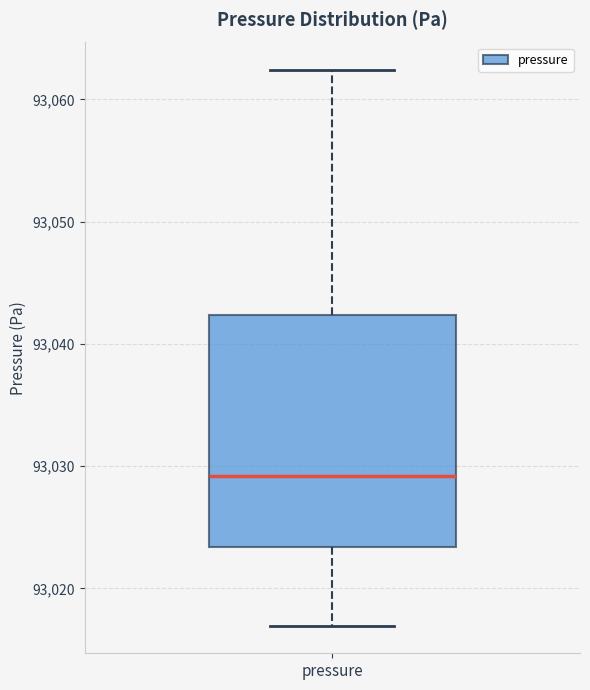

Transcribe this box plot: give where the median line is, the range the box spans, and where the two whiskers end, as read against the y-axis. The values are not printed on the chart, so give them approximately, as read against the axis.

median 93029, box 93023 to 93042, whiskers 93017 to 93062